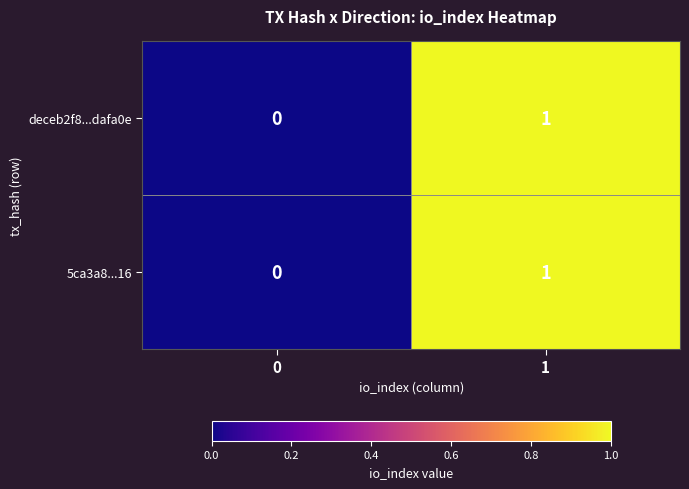

Is it true that 5ca3a8...16 equals 1 at 1?

True